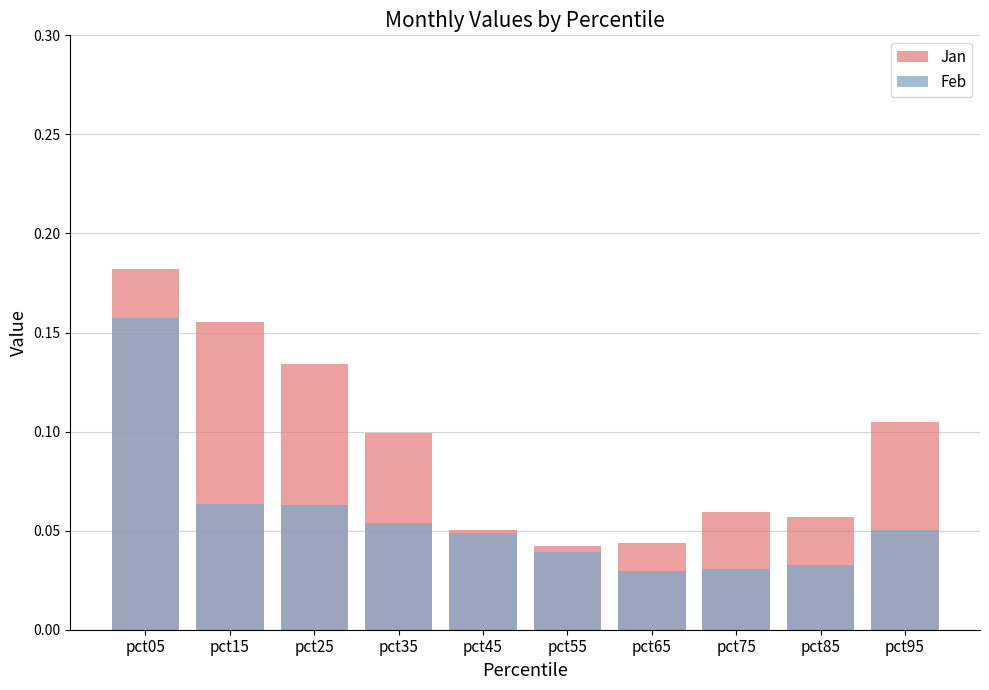

Rank the series by their maximum value, from lowest to highest.

Feb, Jan